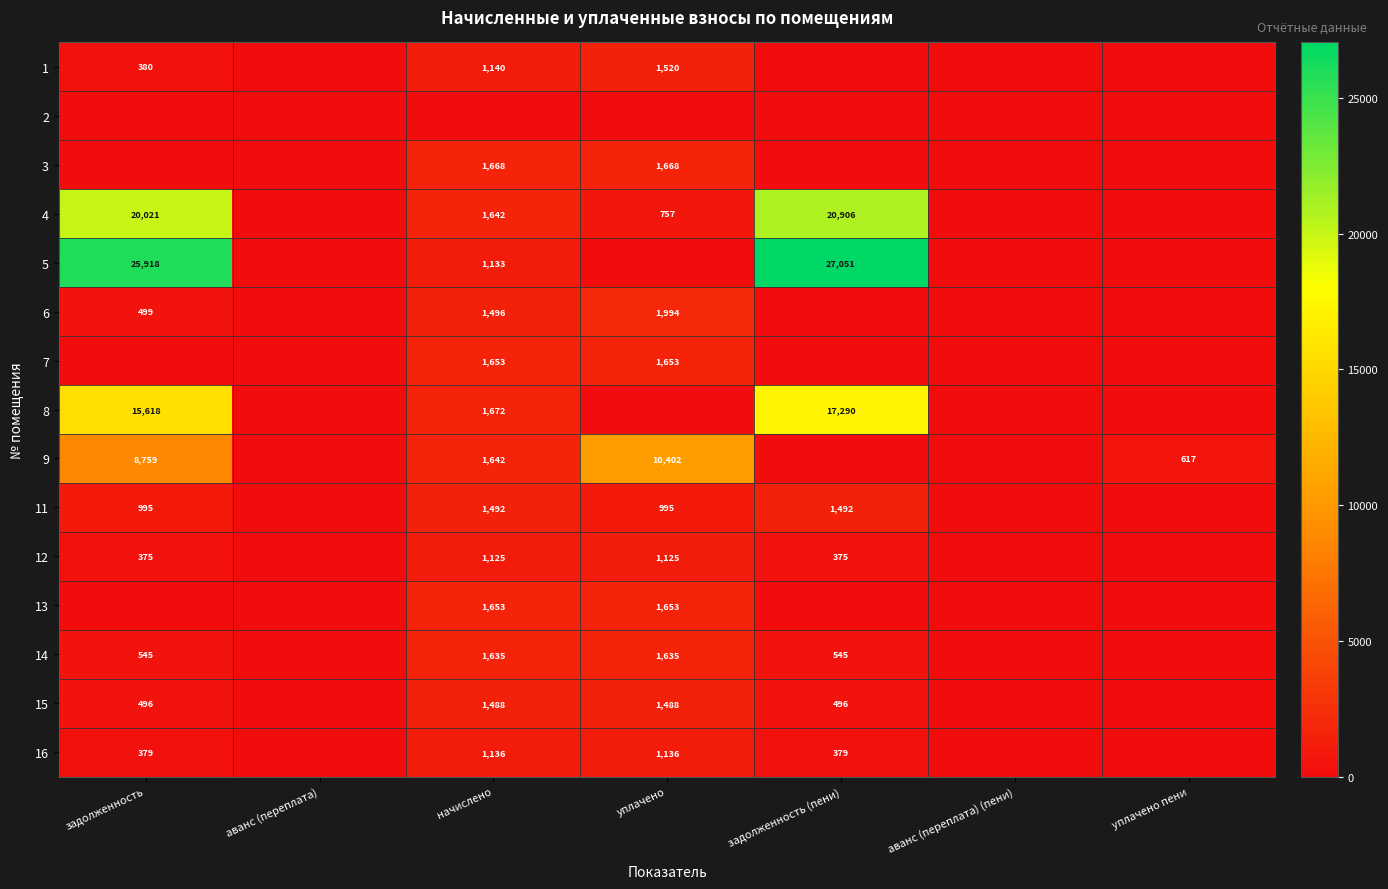

The value of 9 at уплачено пени is 1077. True or false?

False